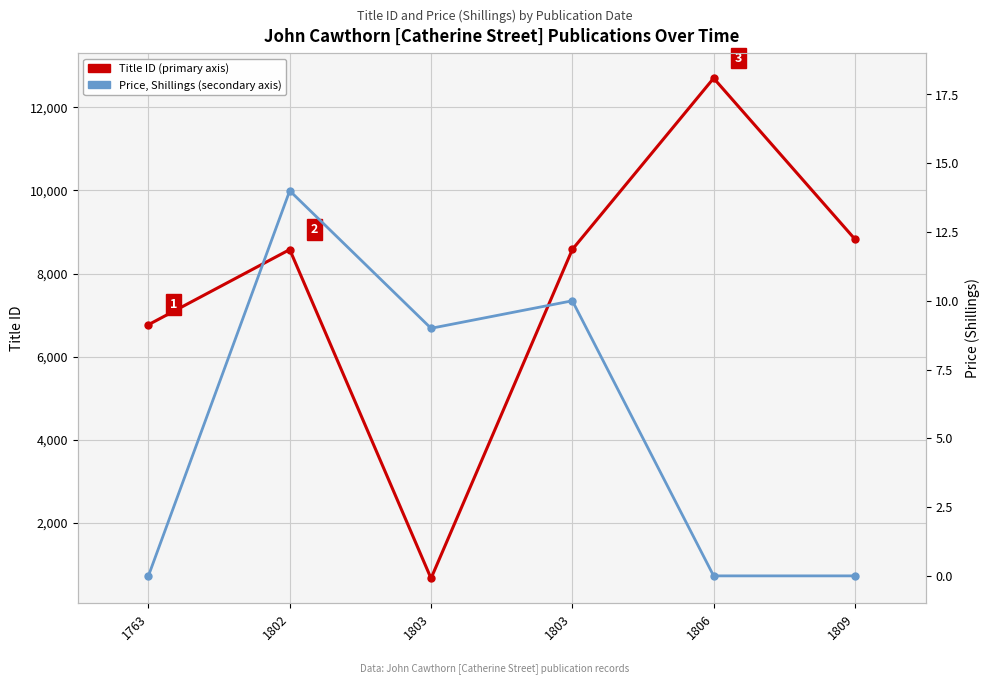

Which category has the lowest value in the Title ID series?

1803